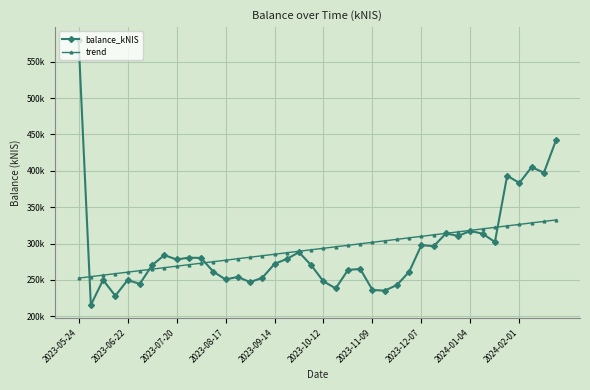

What are all the series names shown in the legend?

balance_kNIS, trend